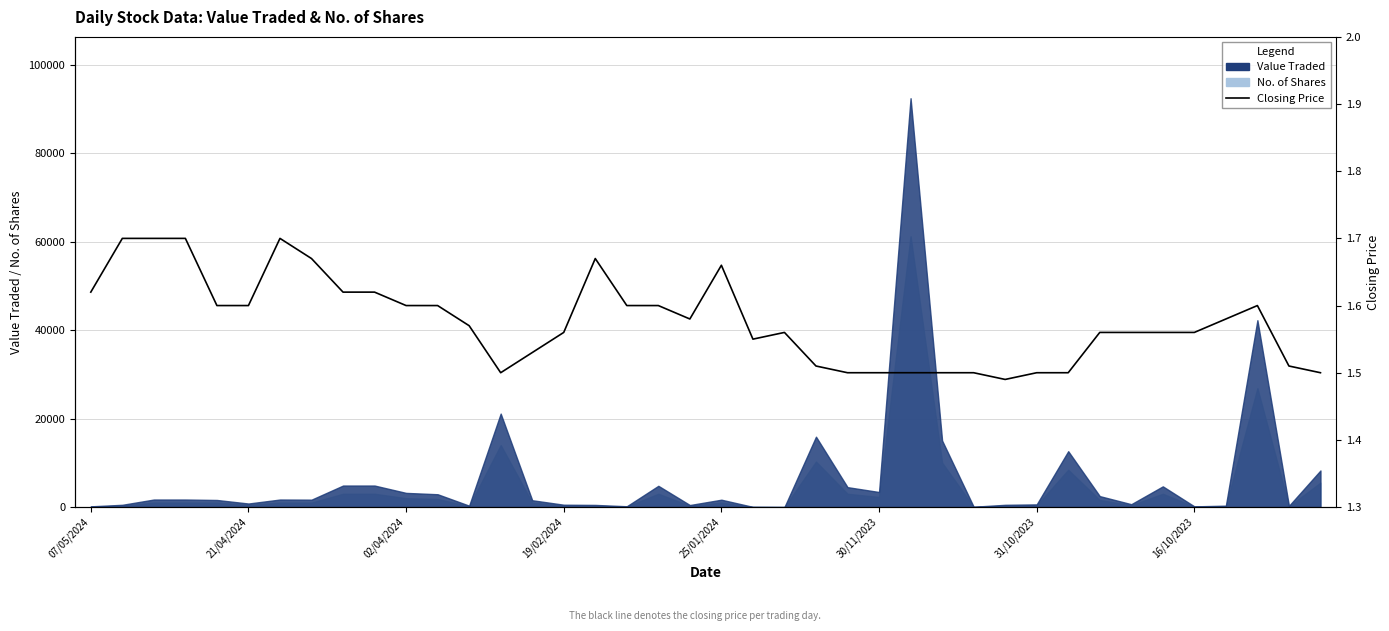

What is the value of the 22nd point from the left?

1.6